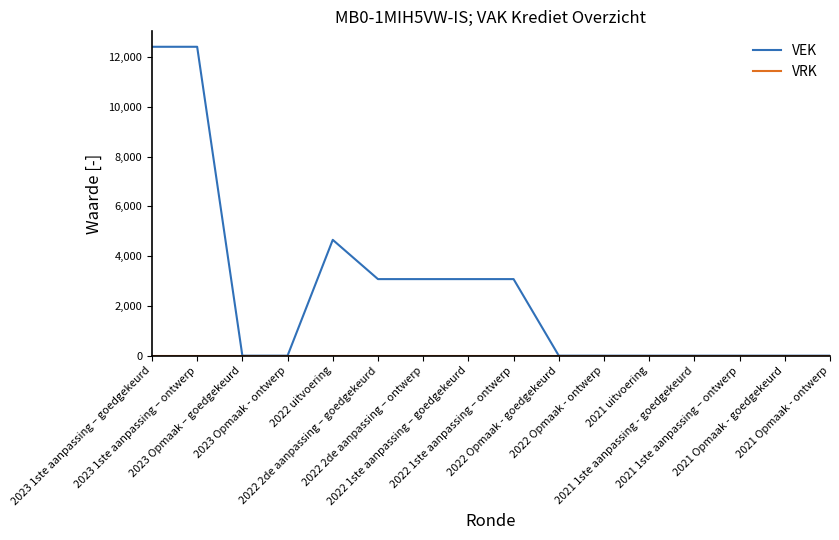

What is the greatest value displayed?

12421